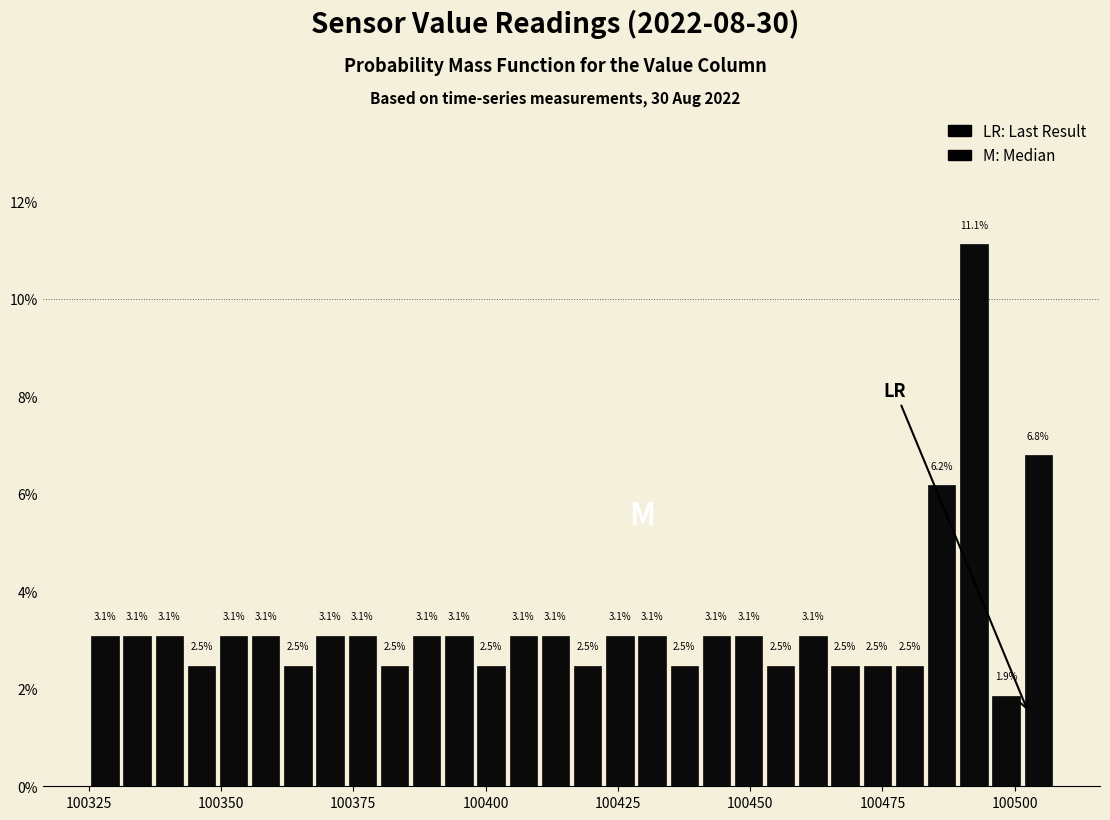

Around what value on the x-axis is the tallest bar? Give the approximate position of its centre, as read against the axis.

100490